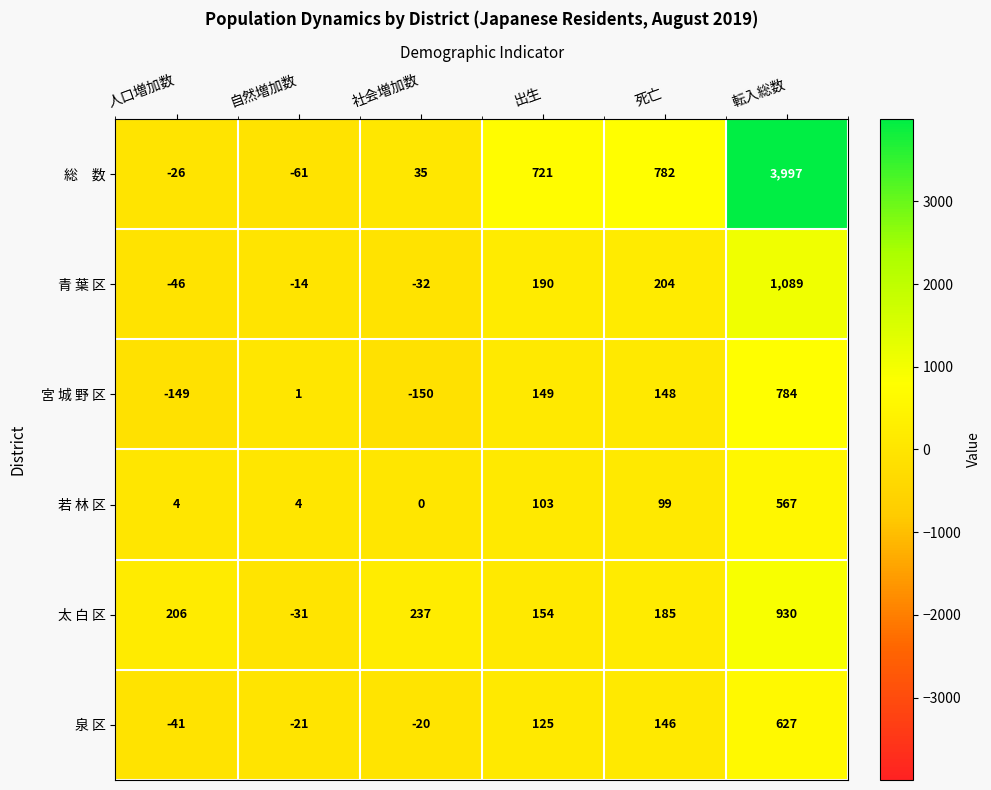

Which label corresponds to the largest value in the chart?

転入総数